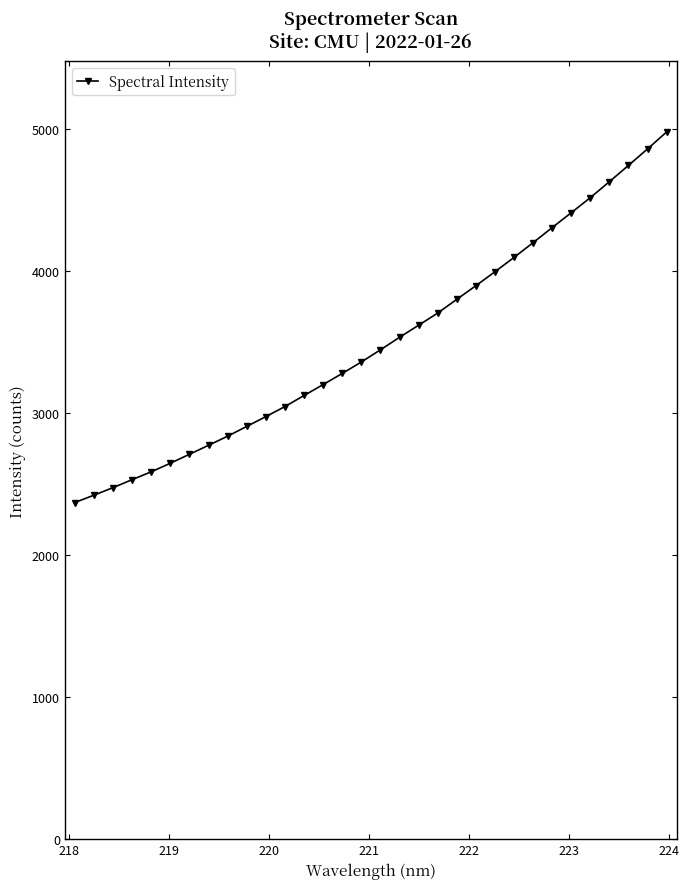

What is the average value?

3497.1